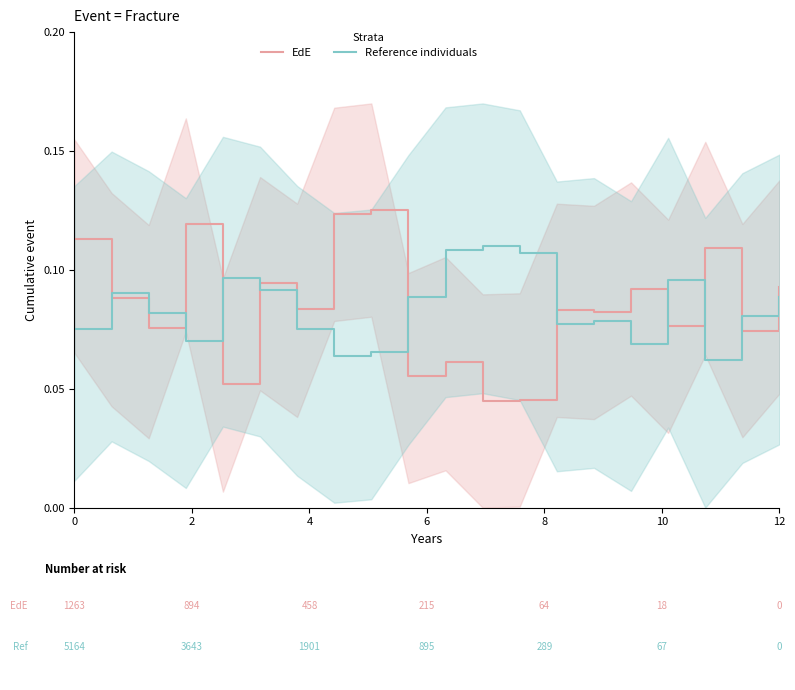

How many intersections are there between Reference individuals and EdE?

10